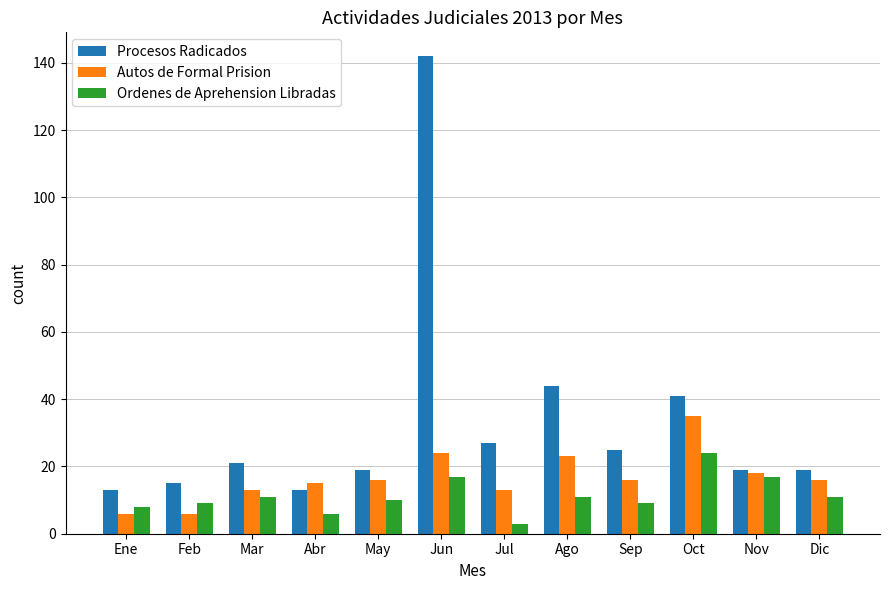

The value of Autos de Formal Prision at Oct is 35. True or false?

True